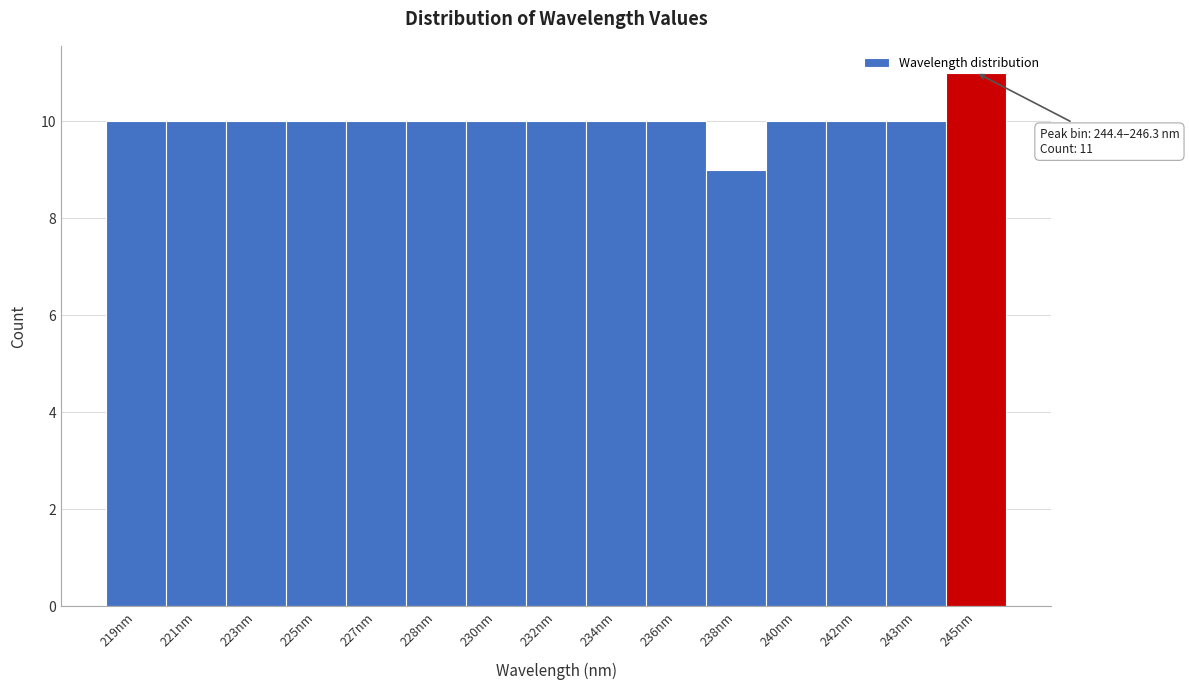

What is the average value?

10